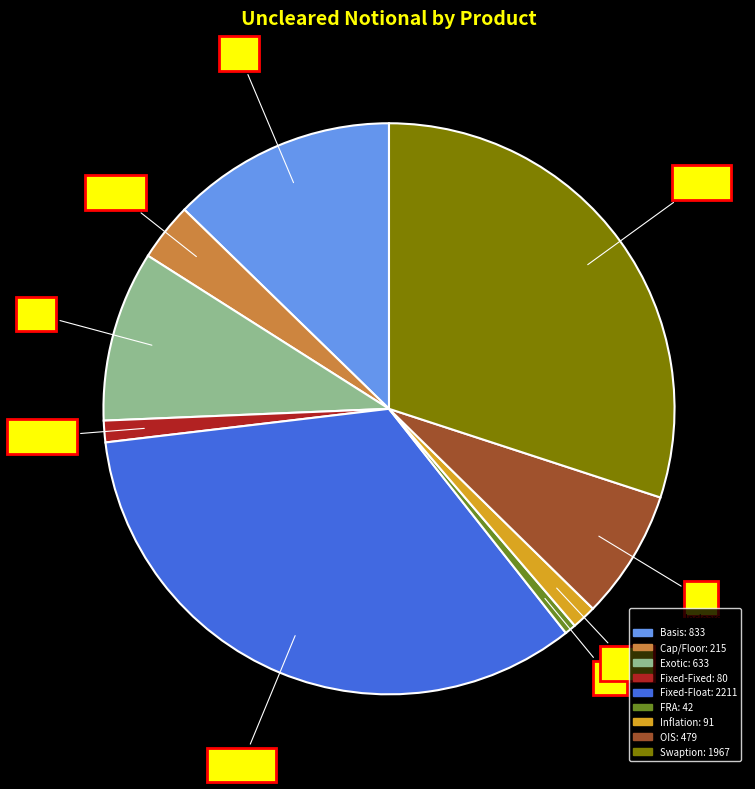

Which has a higher value, Fixed-Float or Fixed-Fixed?

Fixed-Float